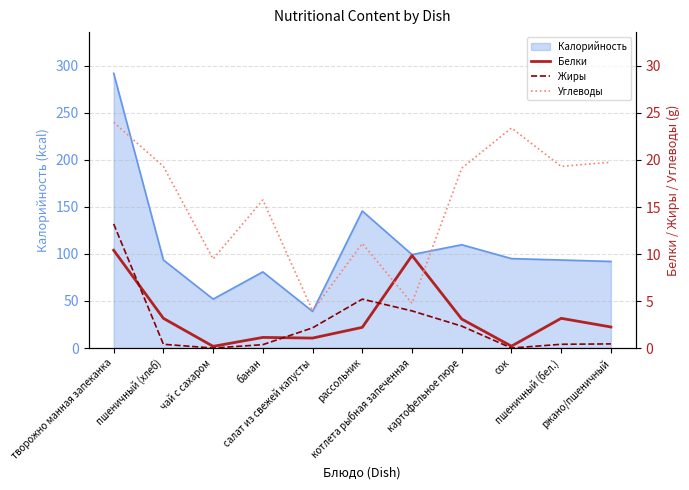

What position from the right is сок?

3